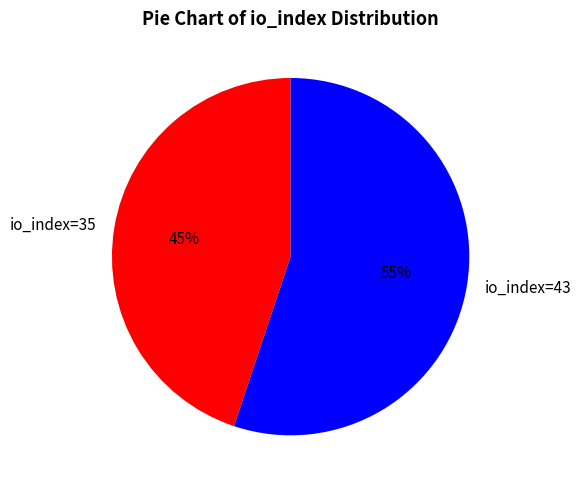

To the nearest percent, what percentage of the pie is io_index=35?

45%